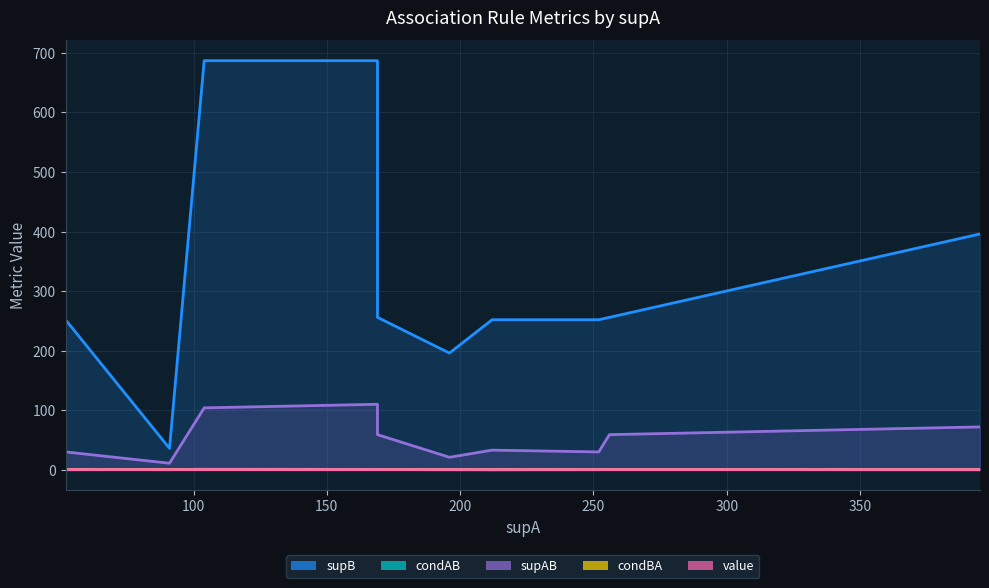

What is the value of the condBA point at the 6th from the left?

0.1